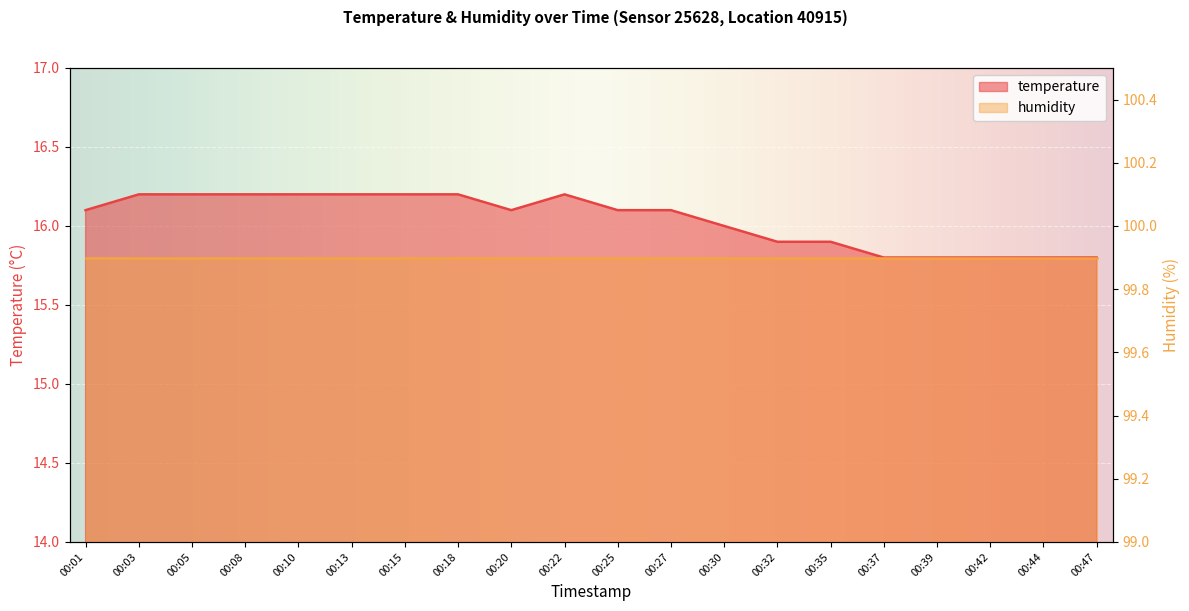

At which label does the data first exceed 16?

00:01